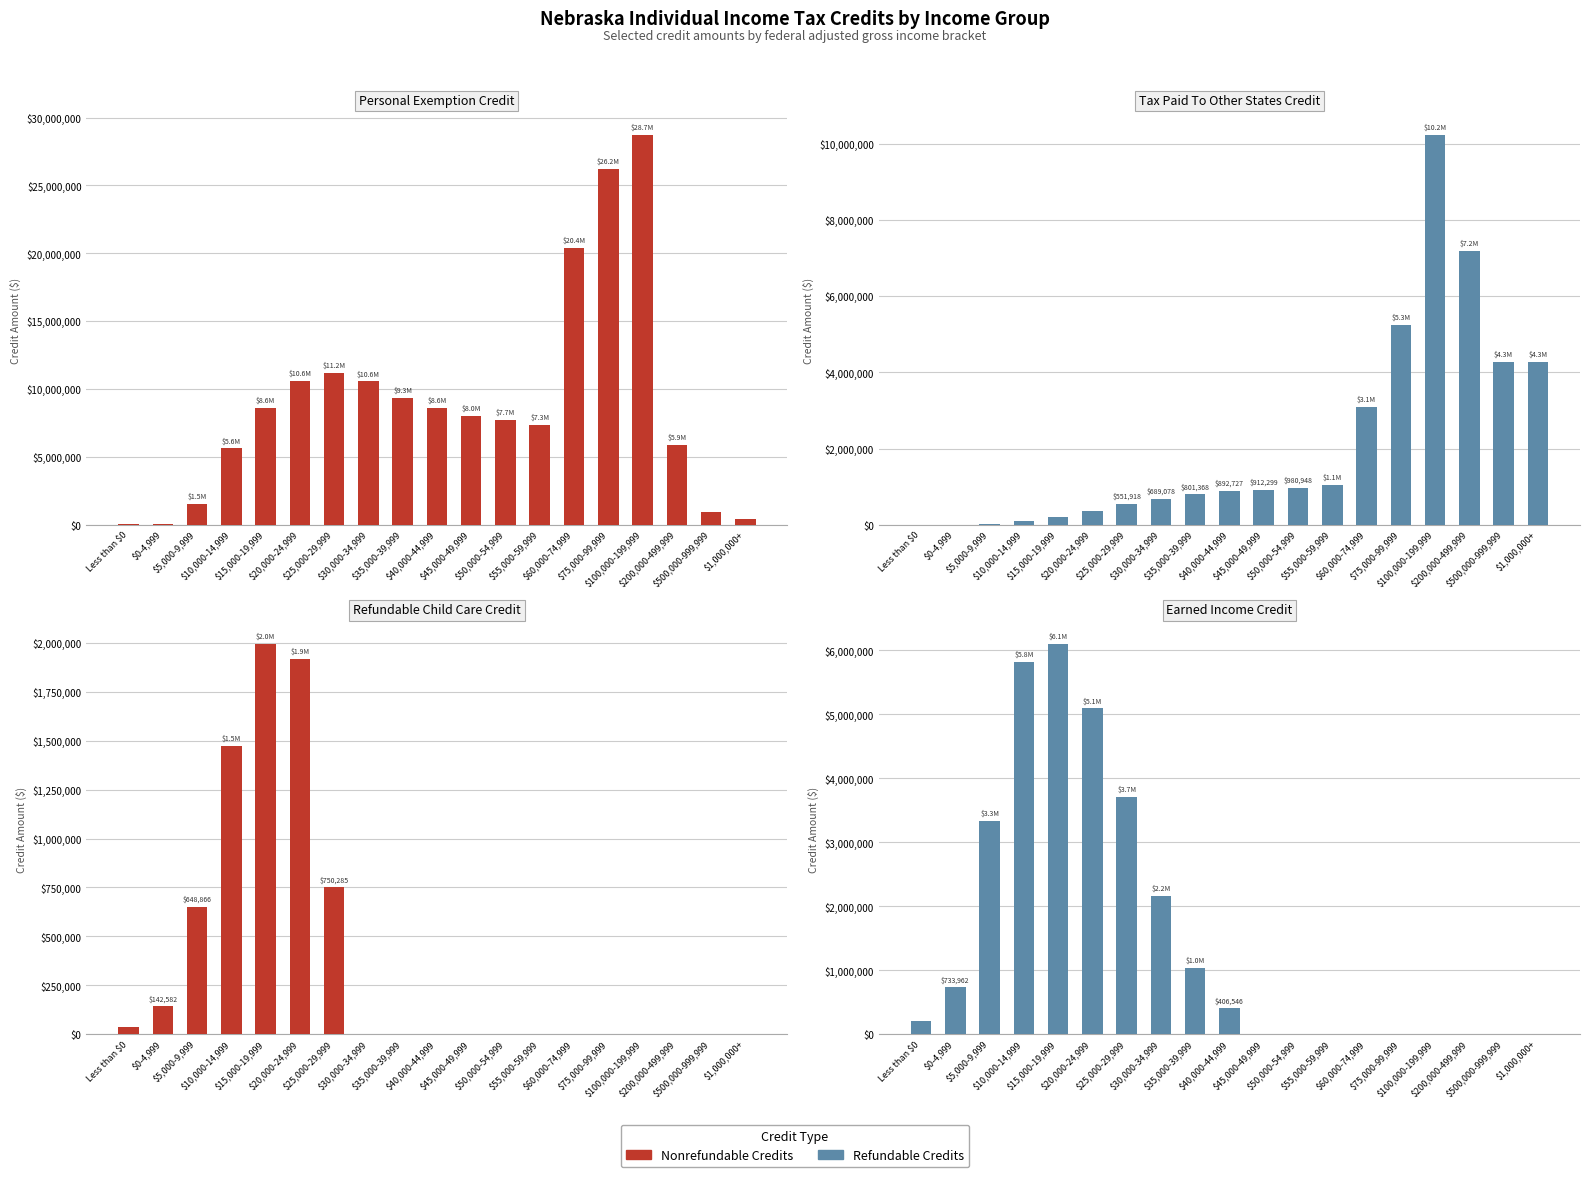

Where is Personal Exemption Credit nearest to the value 14385033?

$25,000-29,999